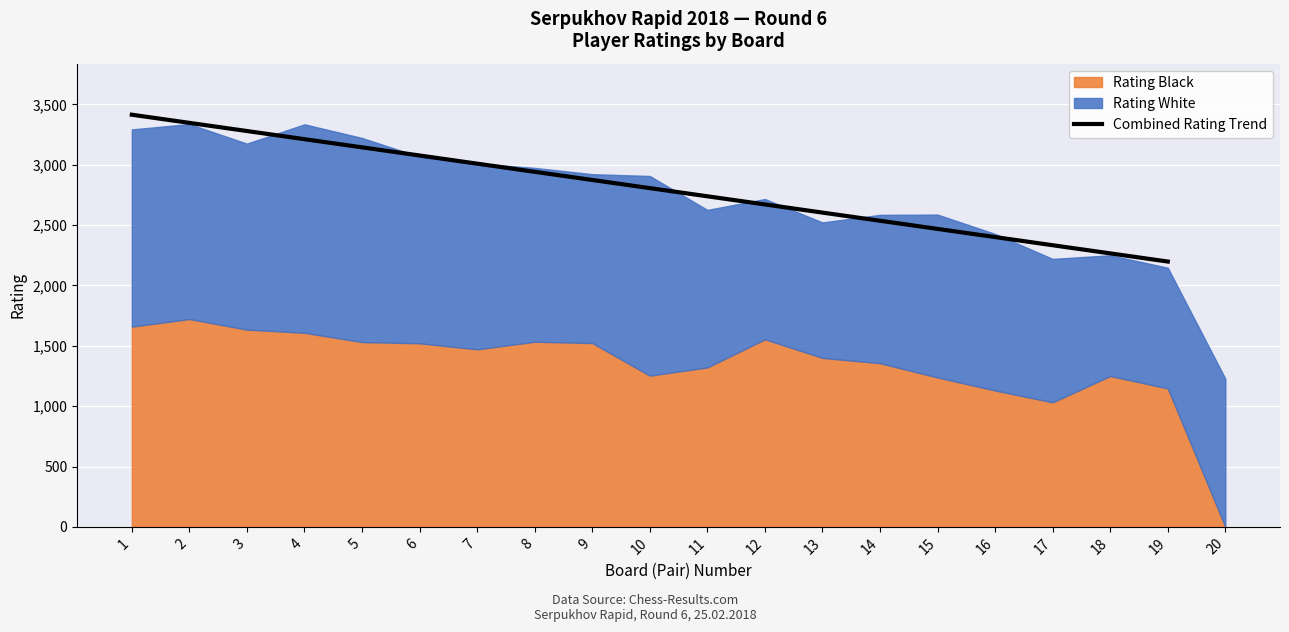

At which label does Rating White first exceed 1399?

1